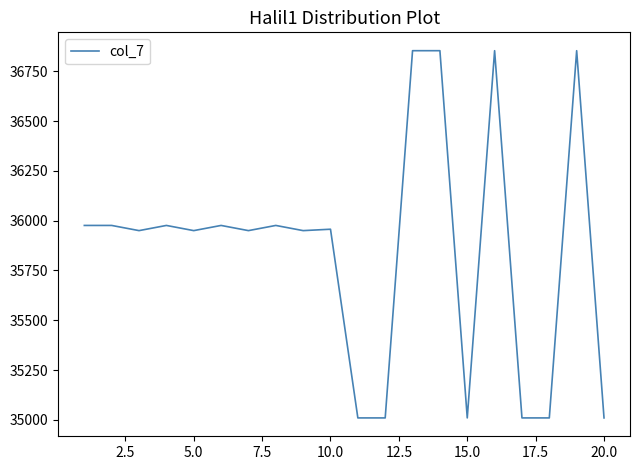

What is the greatest value displayed?

36853